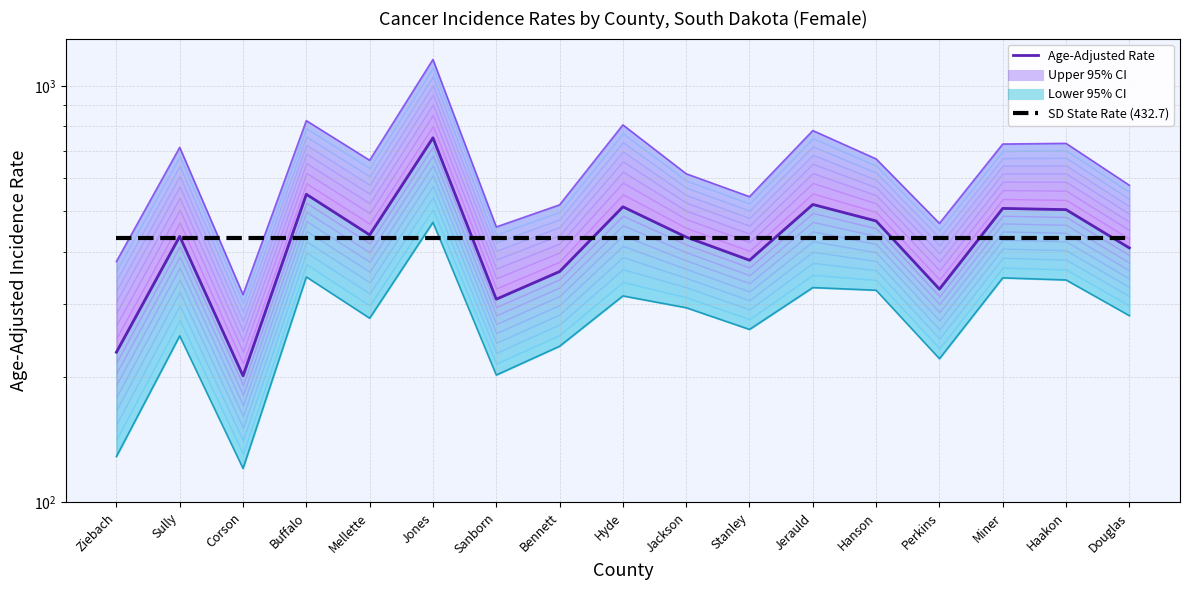

Where is the first local minimum for Age-Adjusted Rate?

Corson